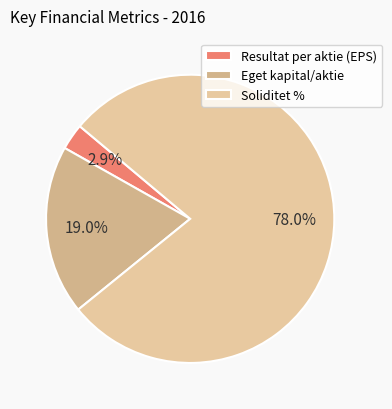

What is the change in value from Resultat per aktie (EPS) to Eget kapital/aktie?

+9.8